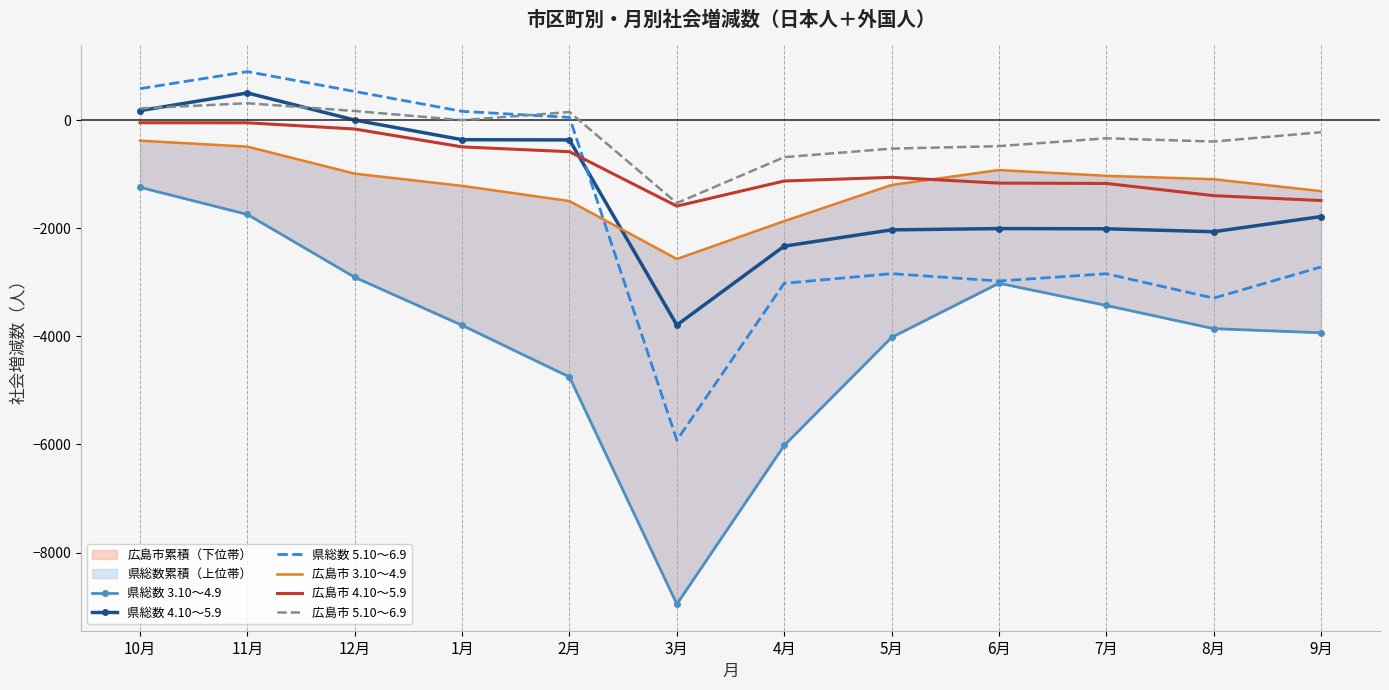

Which series has the largest total across all categories?

広島市 5.10～6.9